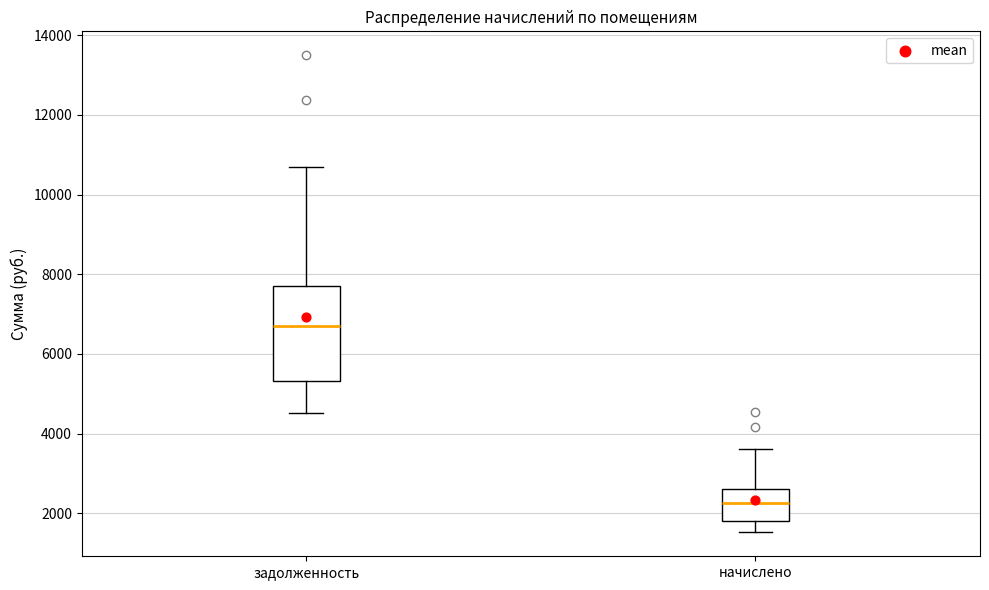

Which box is the tallest, from its lower edge to its upper edge?

задолженность